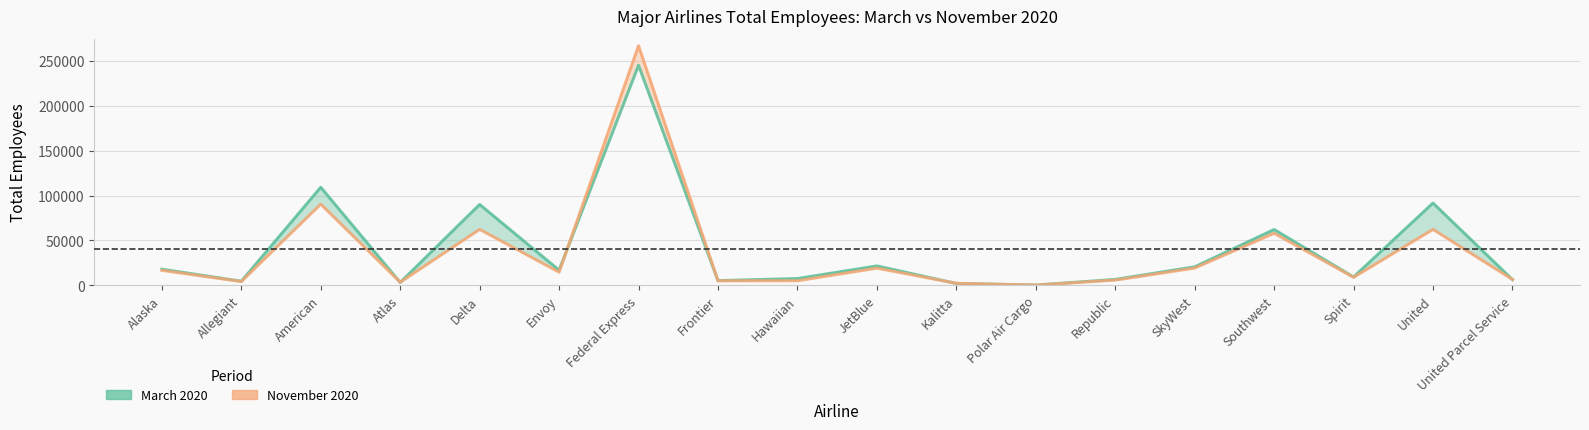

Rank the series by their maximum value, from highest to lowest.

November 2020, March 2020